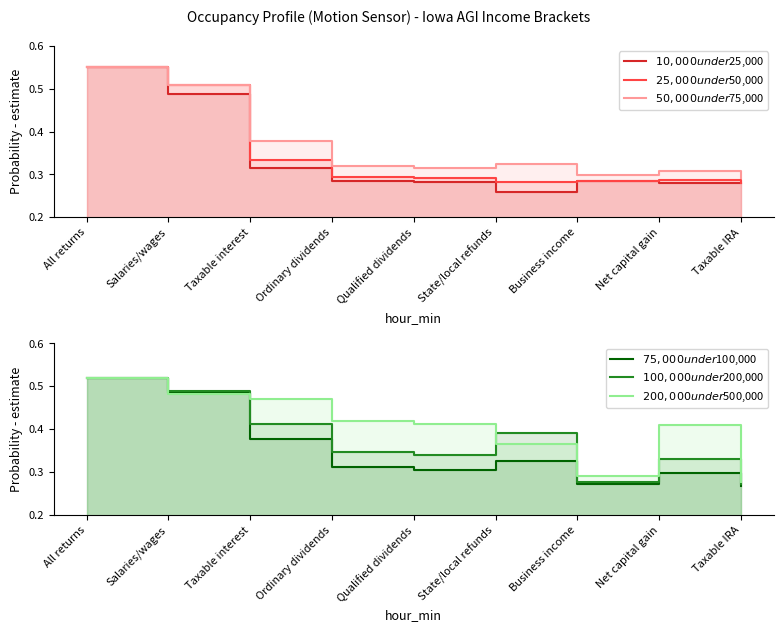

What is the maximum value for $100,000 under $200,000?

0.5